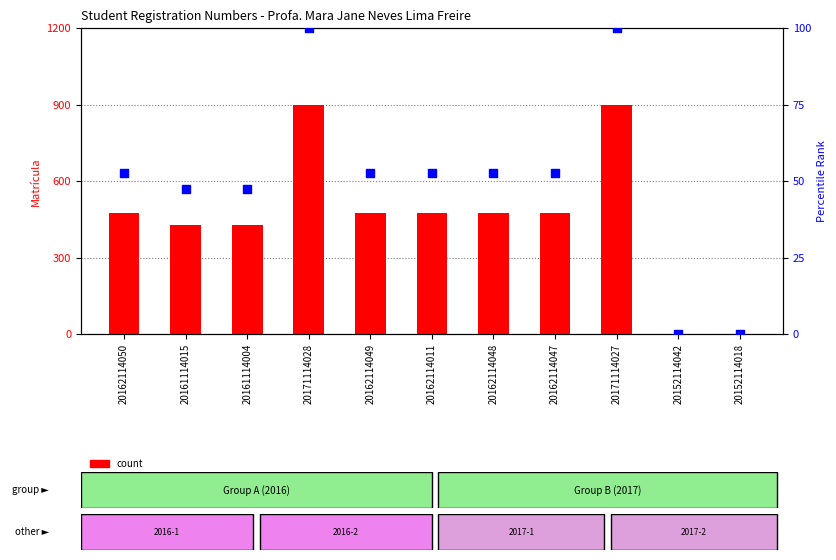

Which series has the largest Y range (max minus min)?

count